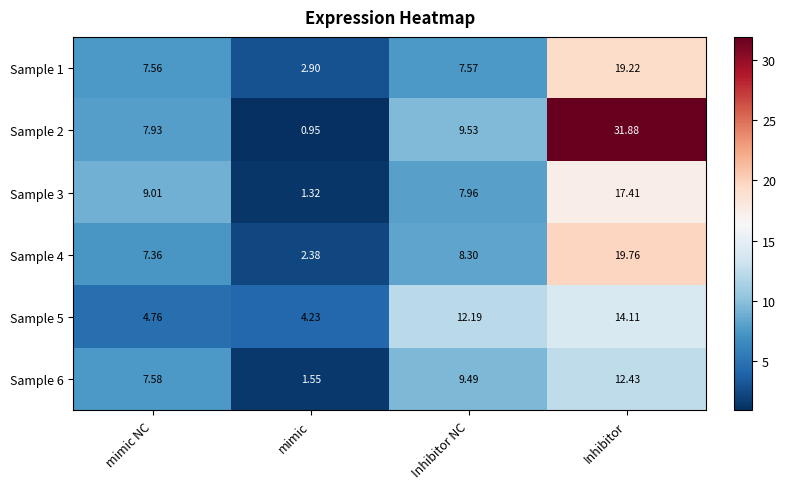

List the labels in order of Sample 1 value, smallest first.

mimic, mimic NC, Inhibitor NC, Inhibitor